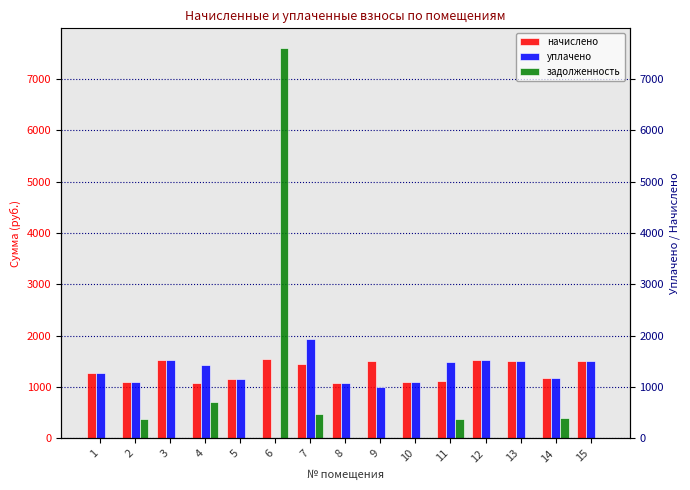

At which category is the sum across all series the highest?

6